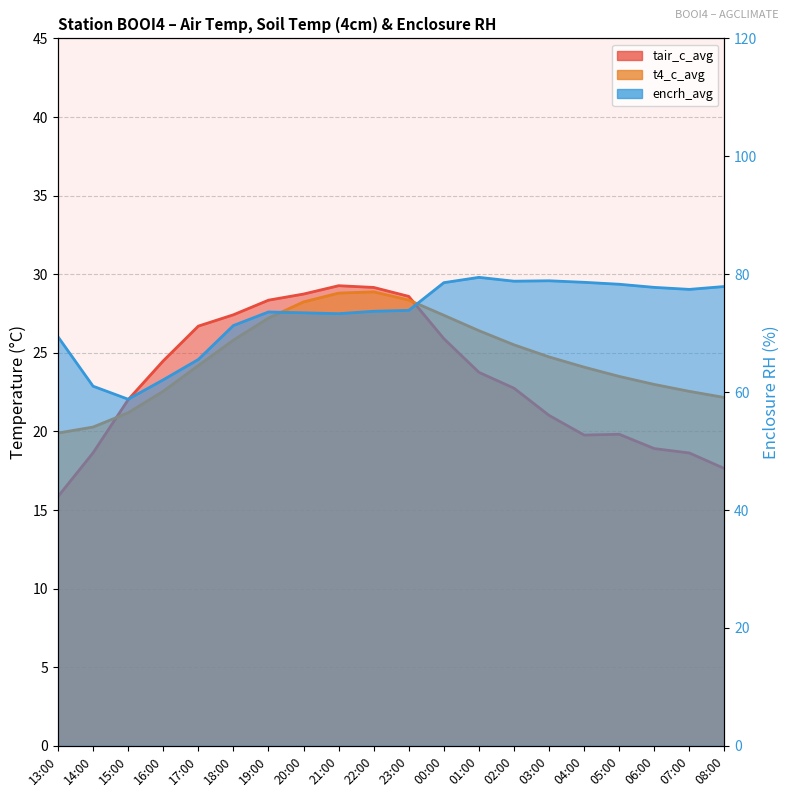

What position from the left is 20:00?

8